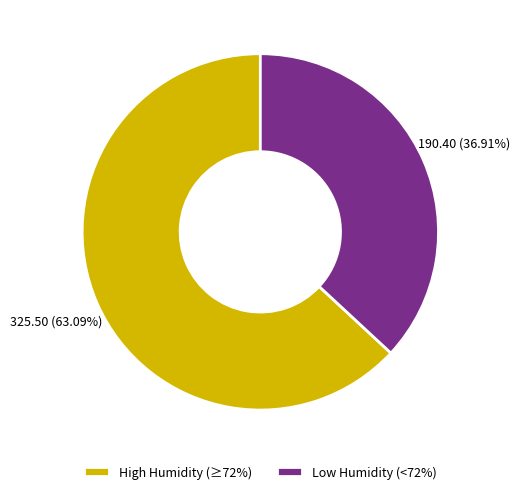

Combined, do High Humidity (≥72%) and Low Humidity (<72%) account for over 50%?

Yes